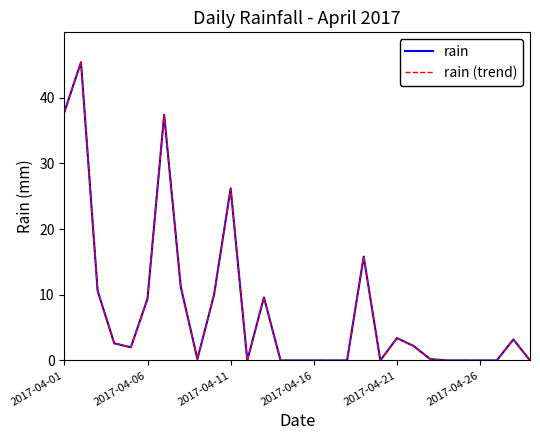

Is this an area chart (filled region under the line)?

No